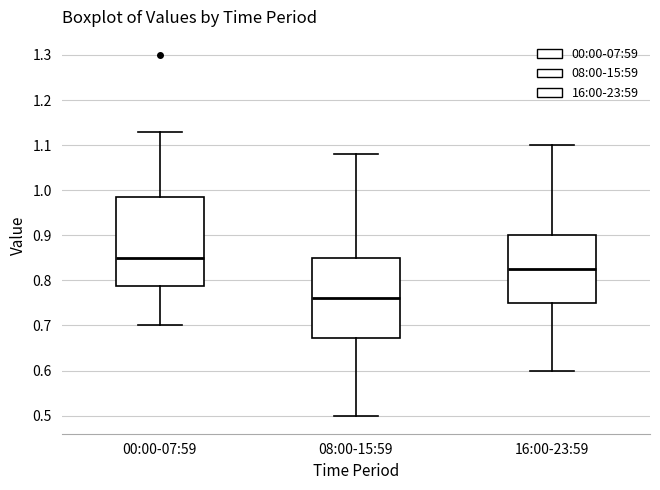

Which box is the tallest, from its lower edge to its upper edge?

00:00-07:59